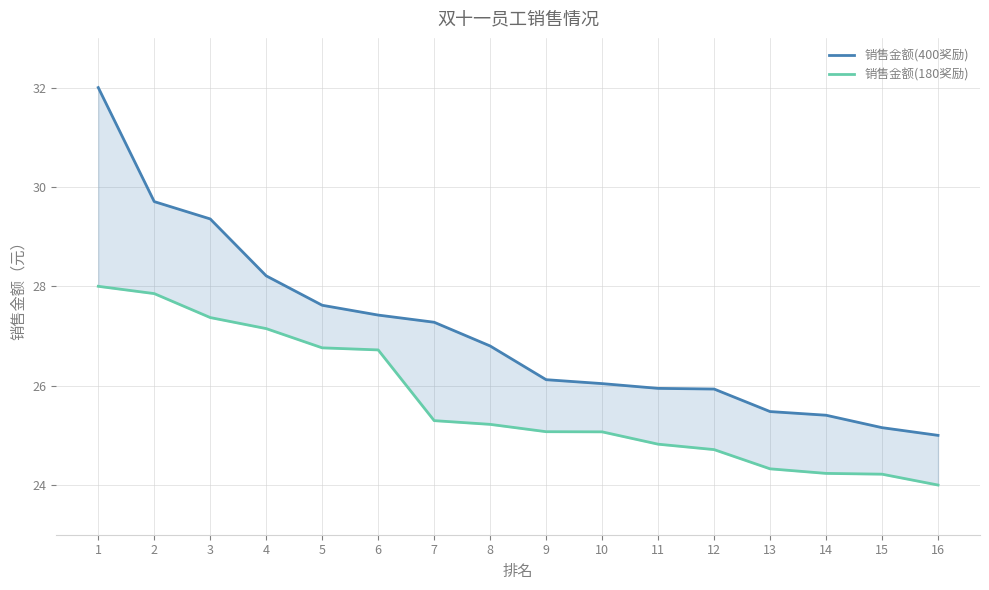

Reading left to right, list all the values displayed in this chart.

销售金额(400奖励): 32.0	29.7	29.4	28.2	27.6	27.4	27.3	26.8	26.1	26.0	25.9	25.9	25.5	25.4	25.2	25.0
销售金额(180奖励): 28.0	27.9	27.4	27.1	26.8	26.7	25.3	25.2	25.1	25.1	24.8	24.7	24.3	24.2	24.2	24.0